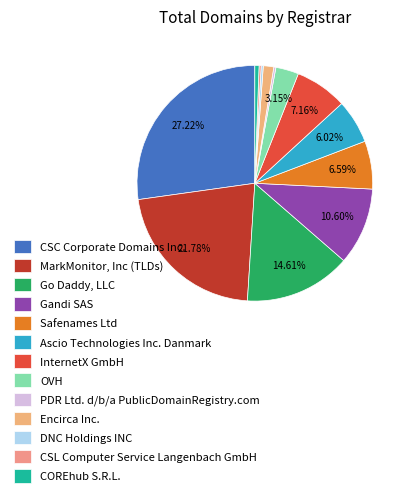

Count the number of slices in the pie.

13